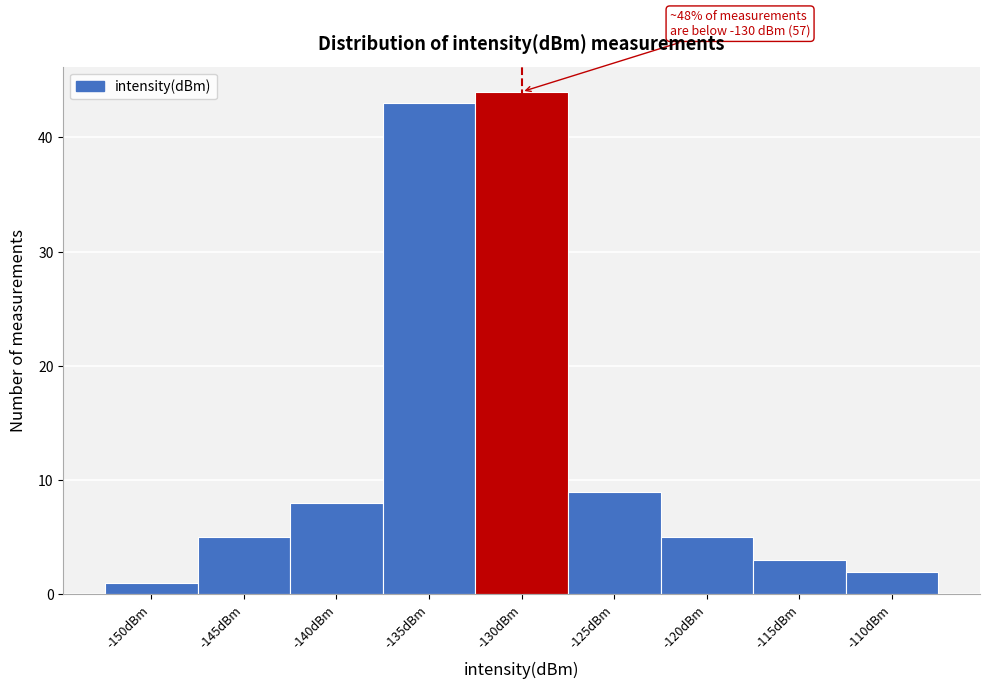

Reading left to right, transcribe all the data shown in this chart.

-150dBm=1	-145dBm=5	-140dBm=8	-135dBm=43	-130dBm=44	-125dBm=9	-120dBm=5	-115dBm=3	-110dBm=2